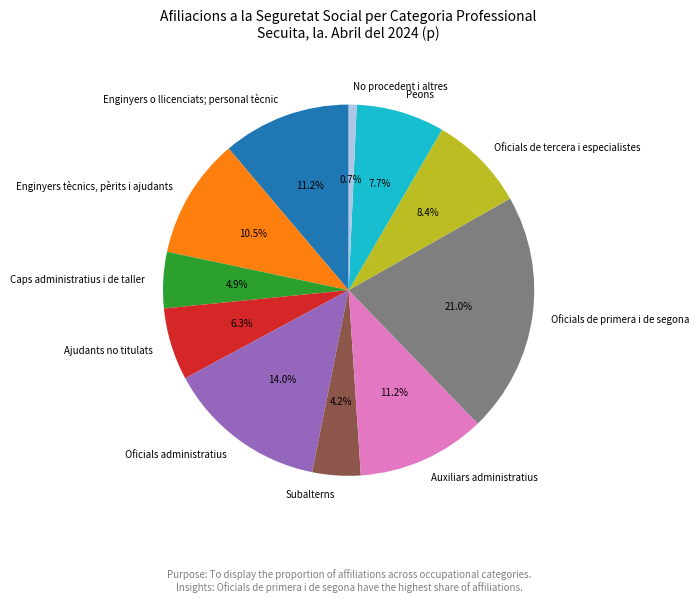

Which has a higher value, Peons or Enginyers tècnics, pèrits i ajudants?

Enginyers tècnics, pèrits i ajudants